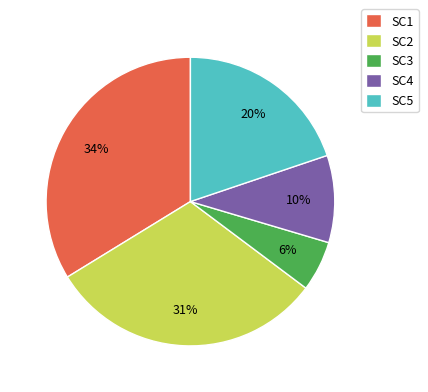

Does any single category account for the majority?

No